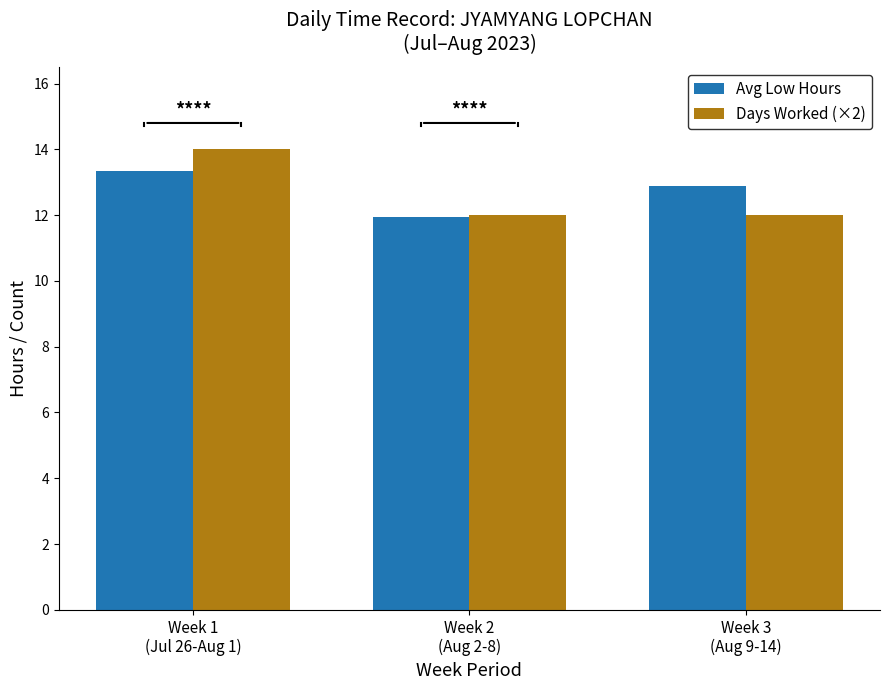

Is the value of Days Worked (×2) at Week 2
(Aug 2-8) greater than the value of Avg Low Hours at Week 1
(Jul 26-Aug 1)?

No